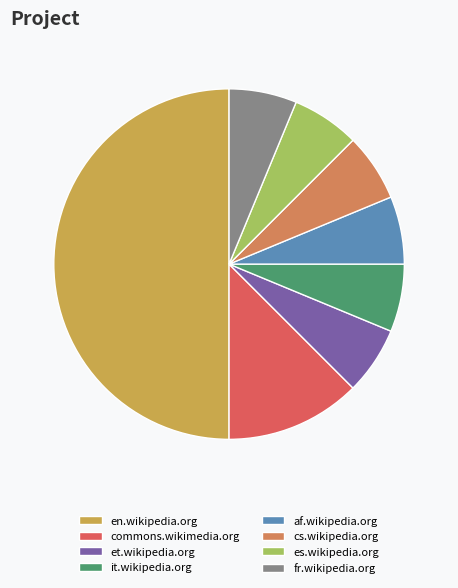

What is the largest slice in the pie chart?

en.wikipedia.org